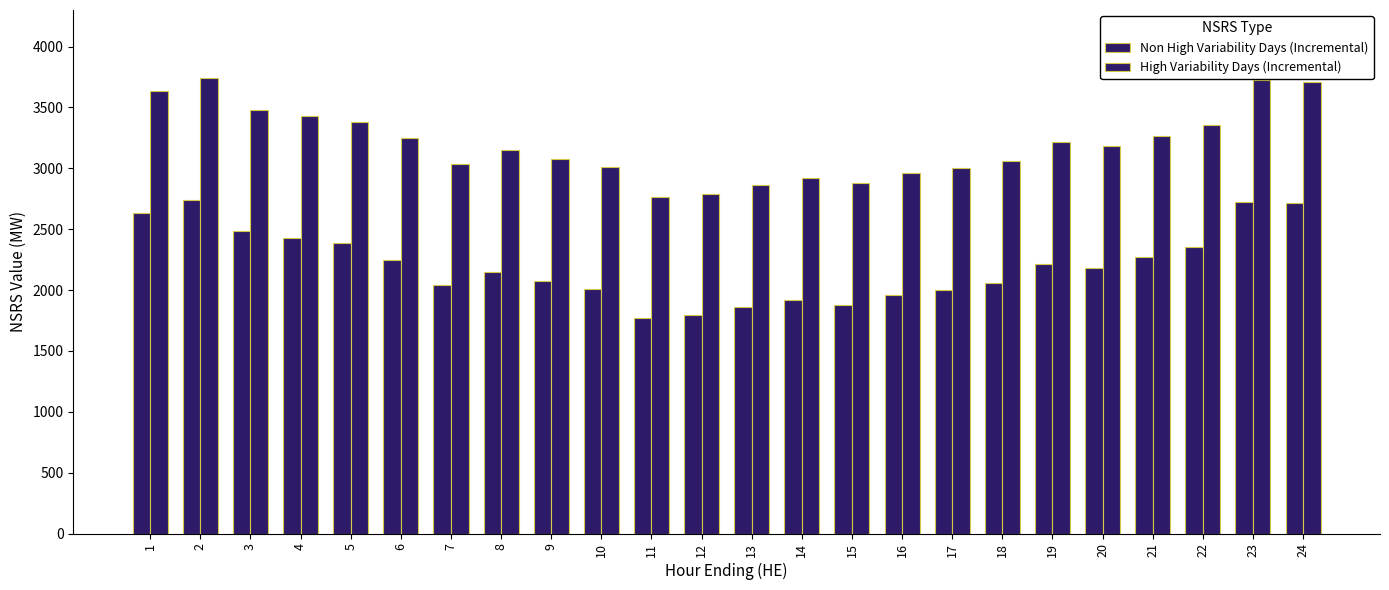

At which label does High Variability Days (Incremental) reach its peak?

2